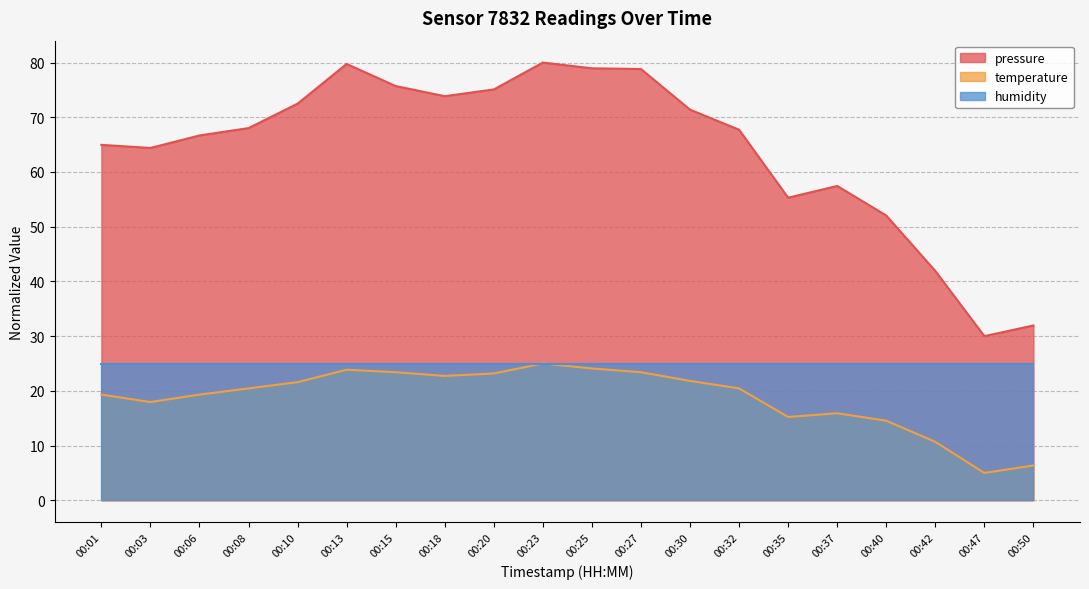

How many series are shown in this chart?

3